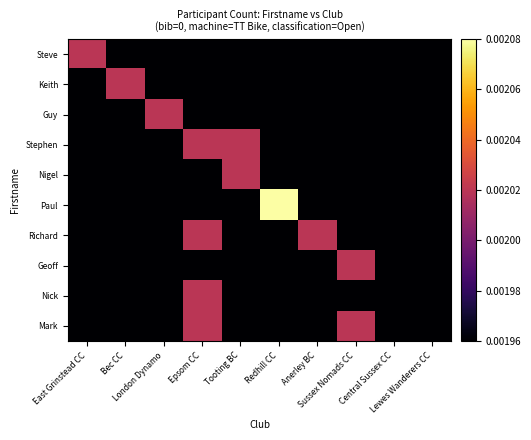

At how many categories does at least one series exceed 0?

10